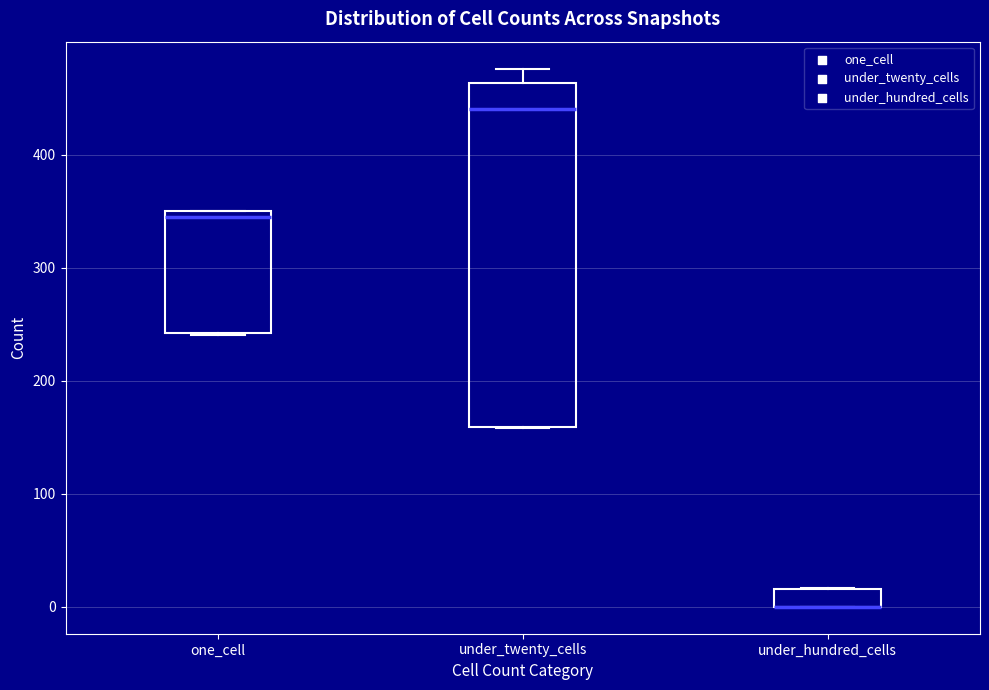

Reading left to right, transcribe this box plot: for each box, give where its median line is, the range the box spans, and where its two whiskers end, as read against the y-axis. The values are not printed on the chart, so give them approximately, as read against the axis.

one_cell: median 350 (just below the box's upper edge), box 240 to 350, whiskers 240 to 350
under_twenty_cells: median 440, box 160 to 460, whiskers 160 to 480
under_hundred_cells: median 0 (drawn on the box's lower edge), box 0 to 20, whiskers 0 to 20